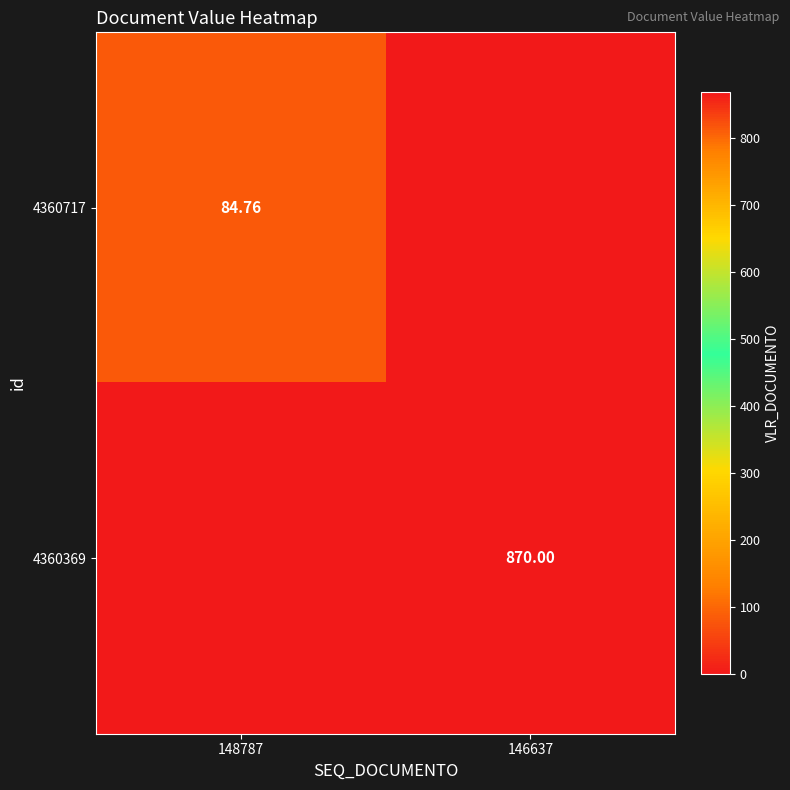

Which category has the highest value in the 4360369 series?

146637